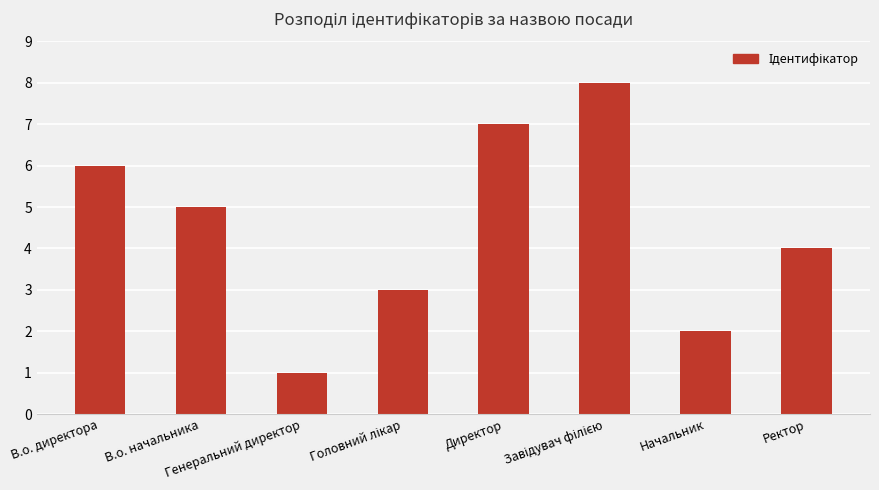

What is the smallest value displayed?

1